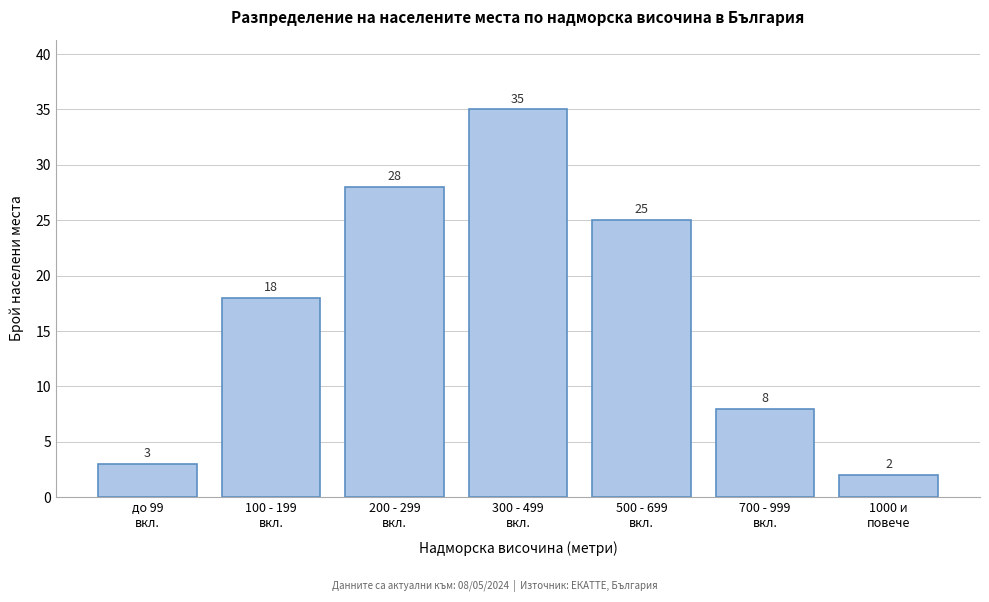

Reading right to left, what are all the values shown in this chart?

2	8	25	35	28	18	3